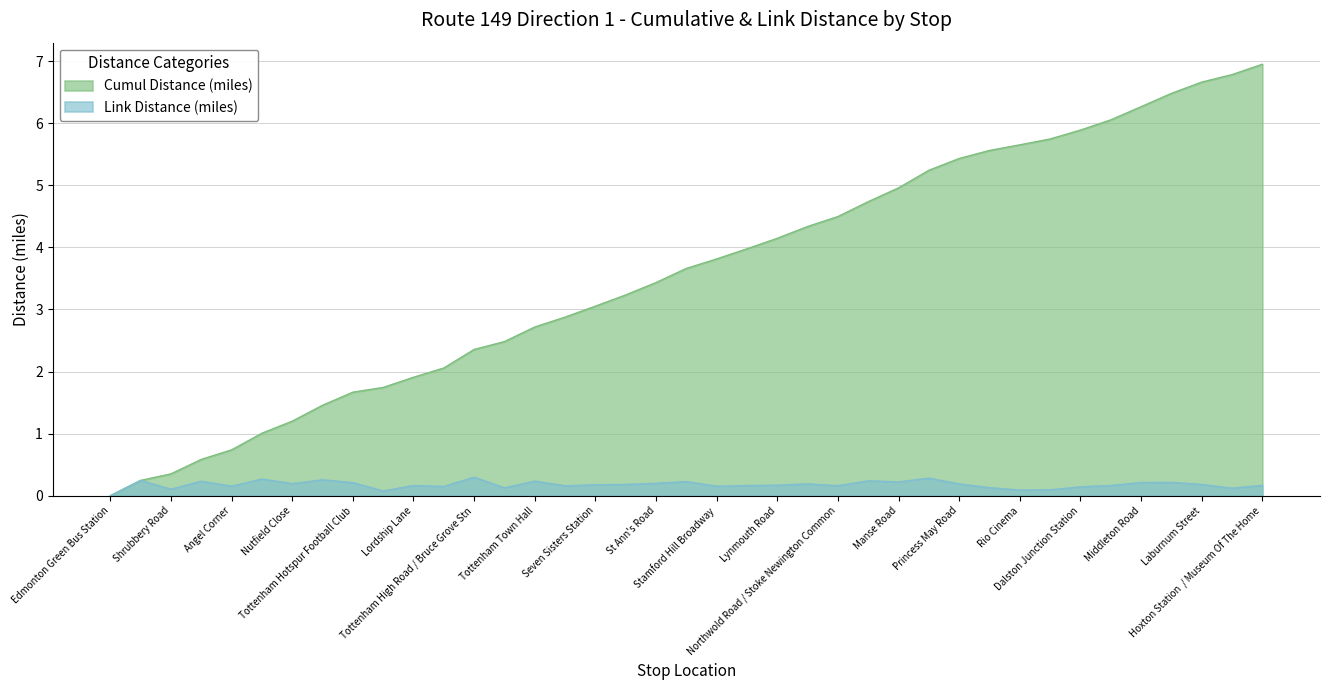

How many values in Link Distance (miles) are above zero?

38